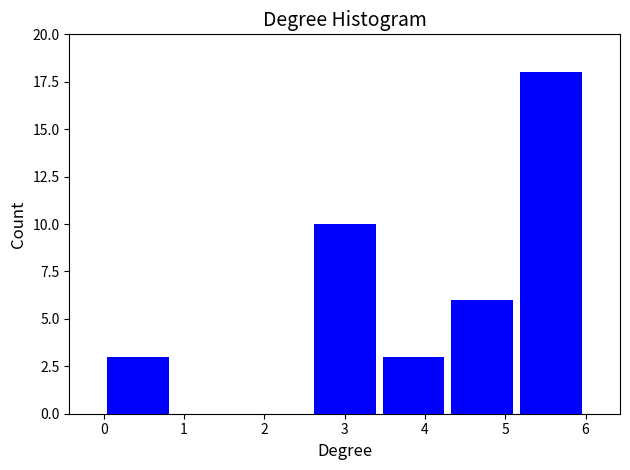

Reading left to right, transcribe this chart: for each bar, give the range it covers on the x-axis and its height. Neither the bar edges nor the heights are printed on the chart, so give them approximately, as read against the axes.

0.0 to 0.9: 3
0.9 to 1.7: 0
1.7 to 2.6: 0
2.6 to 3.4: 10
3.4 to 4.3: 3
4.3 to 5.1: 6
5.1 to 6.0: 18